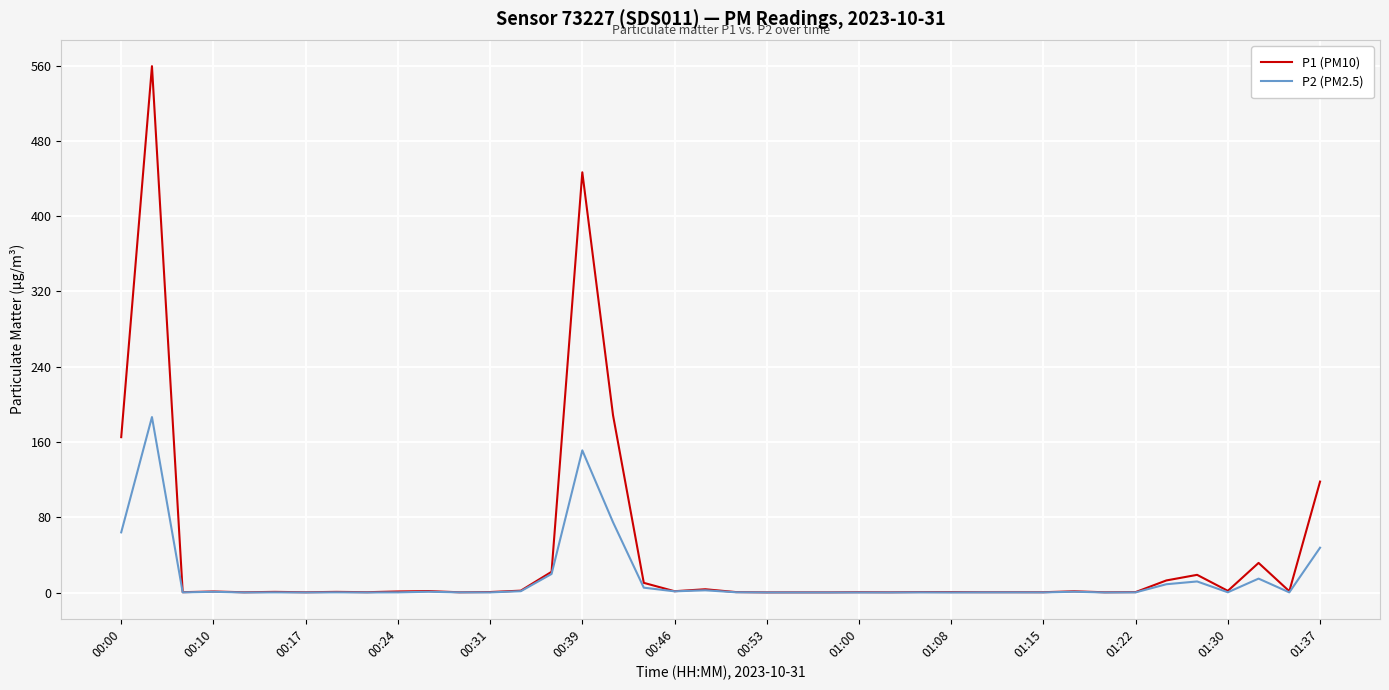

What is the greatest value displayed?

559.4